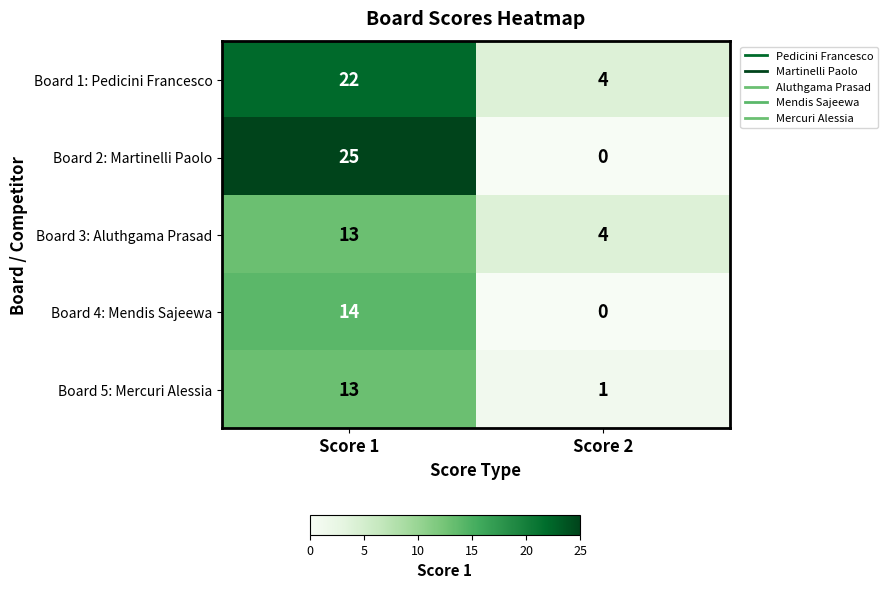

At which category is the sum across all series the highest?

Score 1